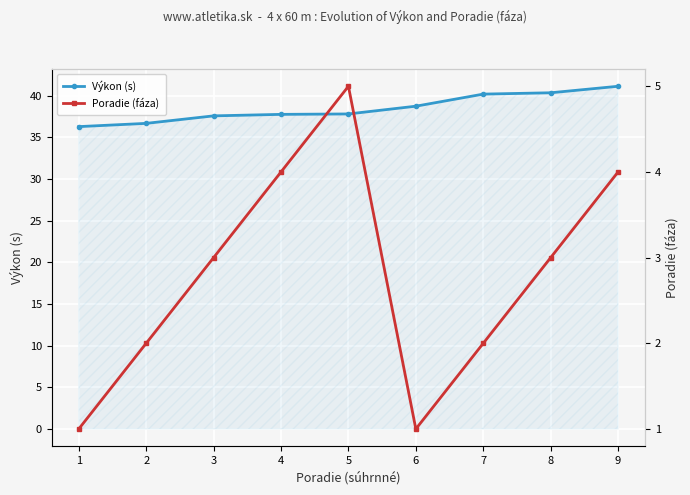

Which series has the largest total across all categories?

Výkon (s)